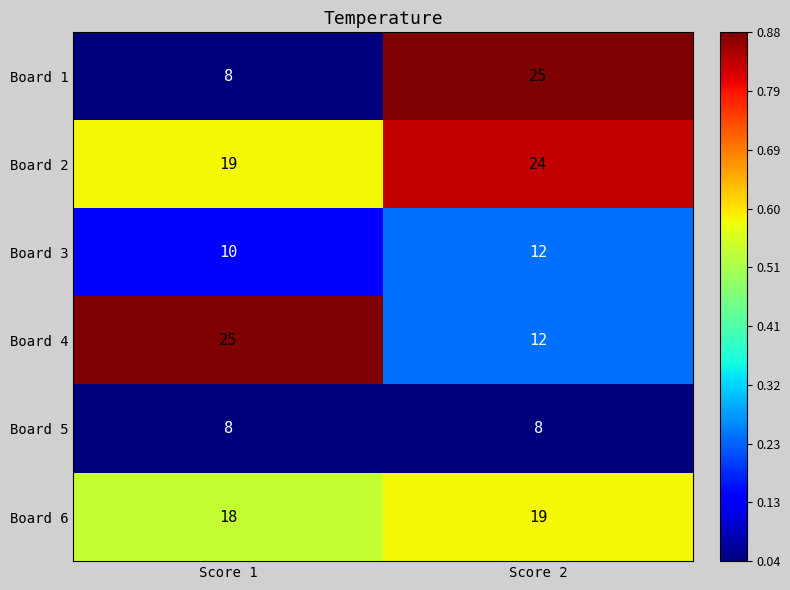

Reading left to right, what are all the values shown in this chart?

Board 1: 8	25
Board 2: 19	24
Board 3: 10	12
Board 4: 25	12
Board 5: 8	8
Board 6: 18	19